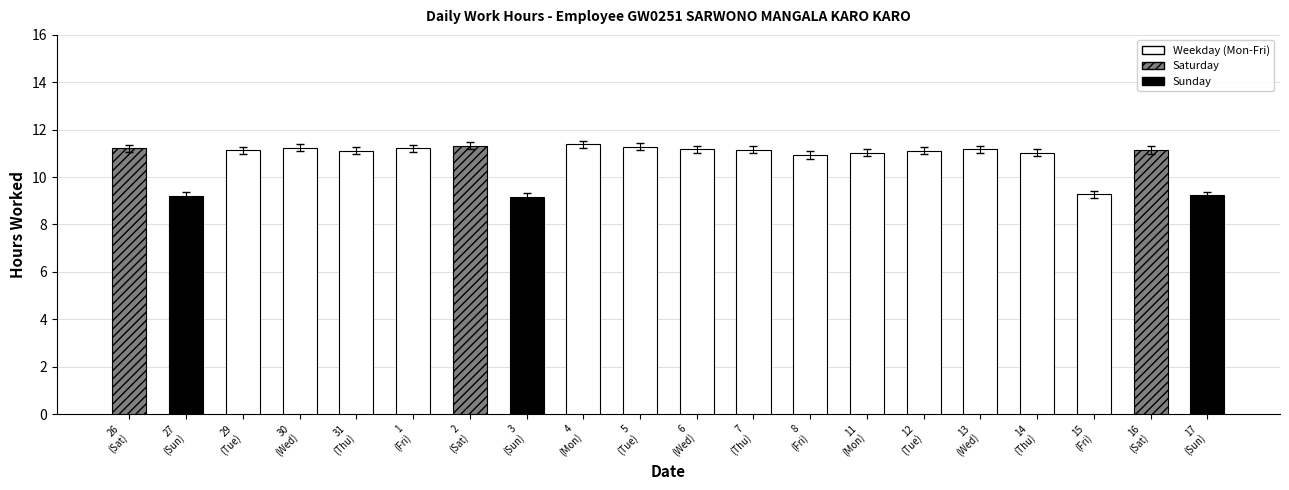

What position from the left is 13 (Wed)?

16